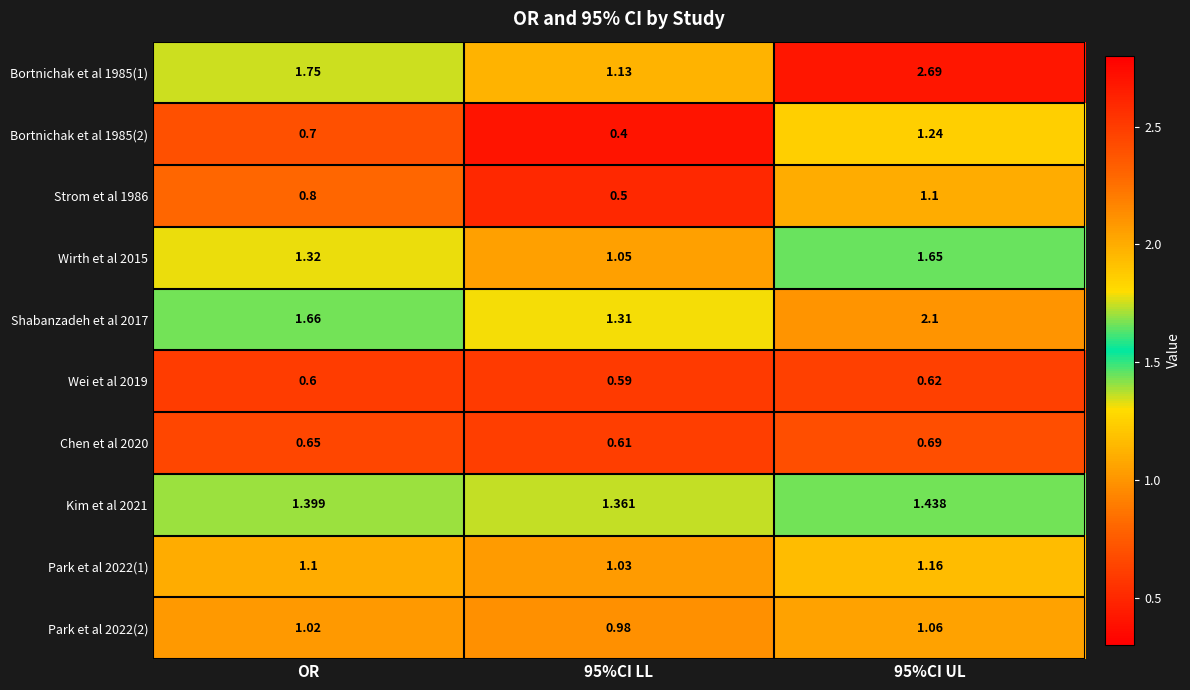

What is the difference between the highest and lowest values at 95%CI UL?

2.1